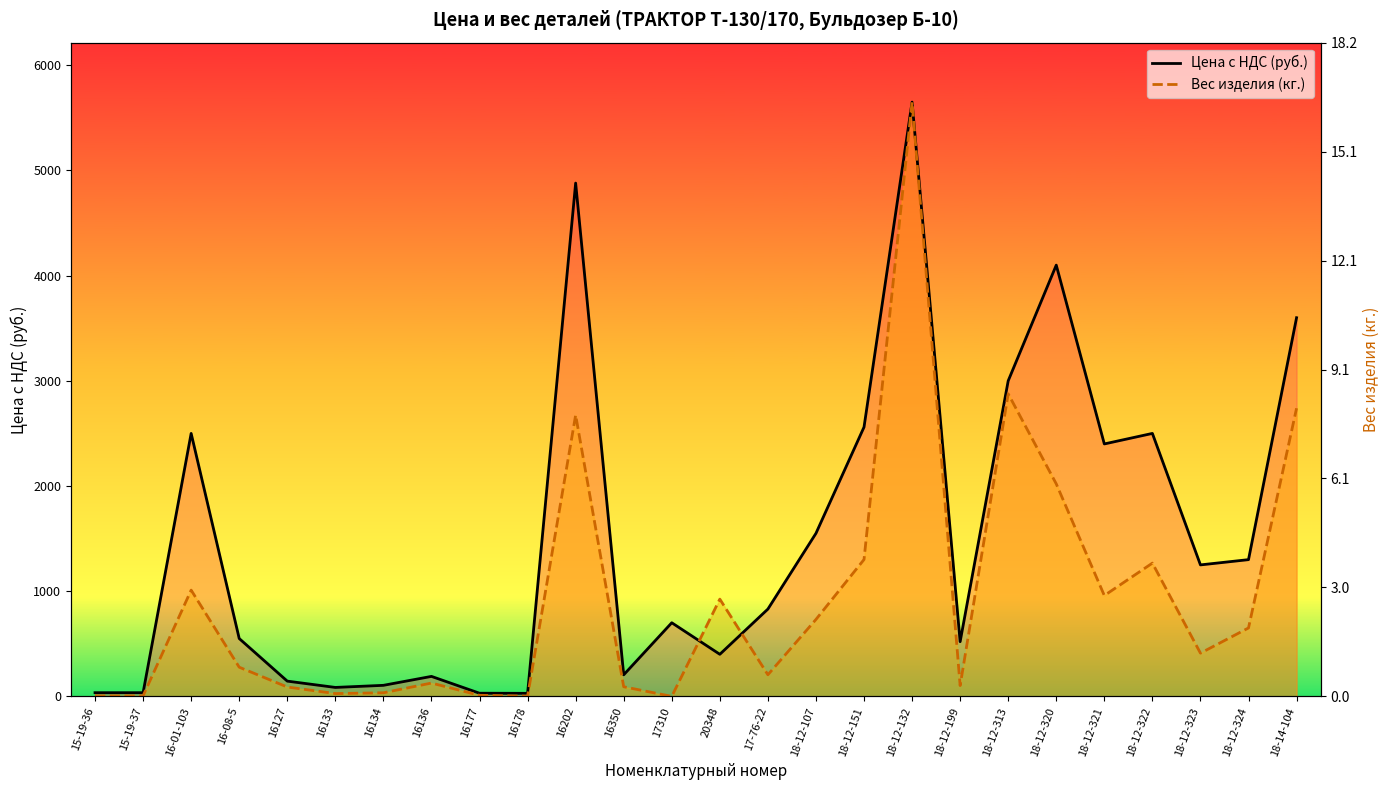

Rank the series by their maximum value, from highest to lowest.

Цена с НДС (руб.), Вес изделия (кг.)